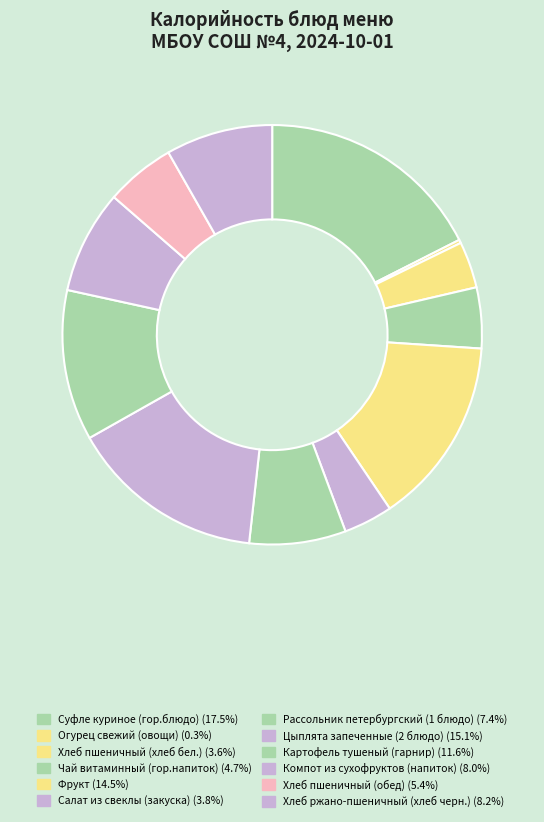

Count the number of slices in the pie.

12